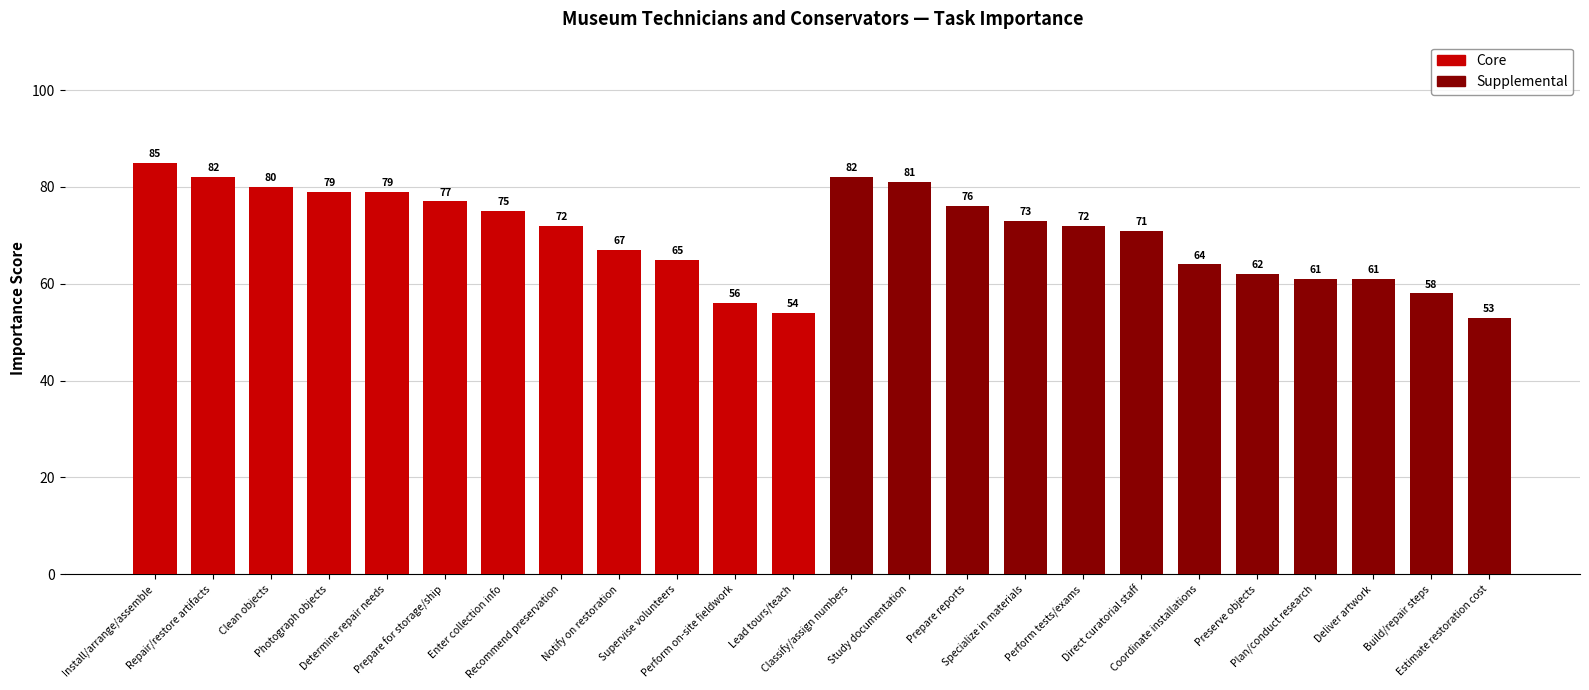

What is the value of the 1st bar from the left?

85